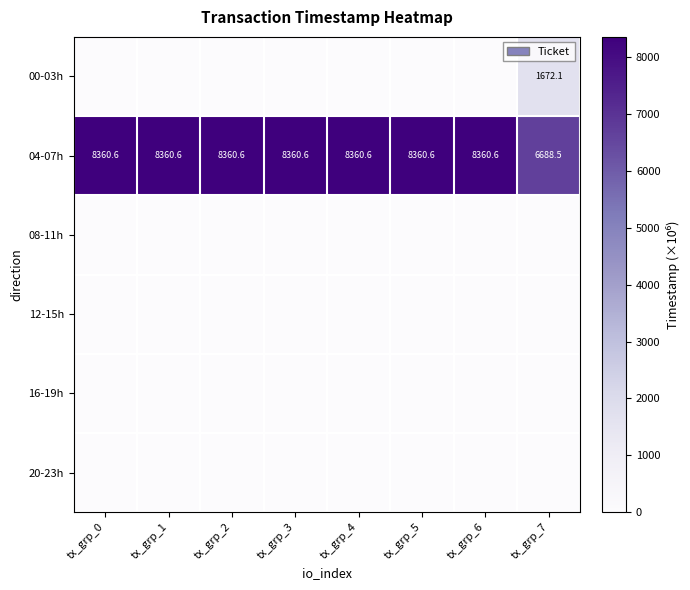

Is it true that 04-07h equals 8360.6 at tx_grp_1?

True